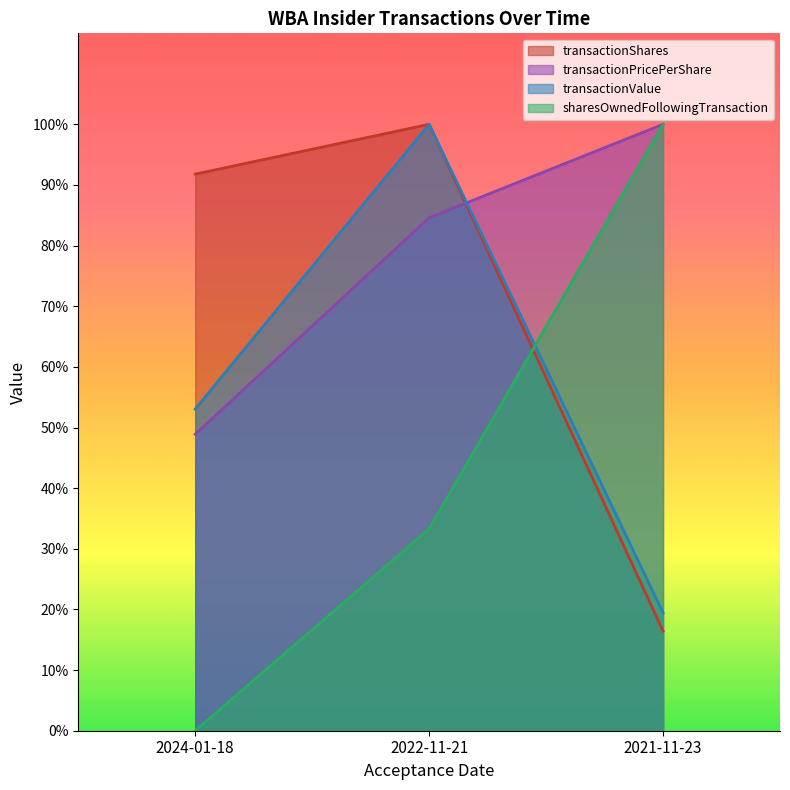

How many lines are shown in the chart?

4